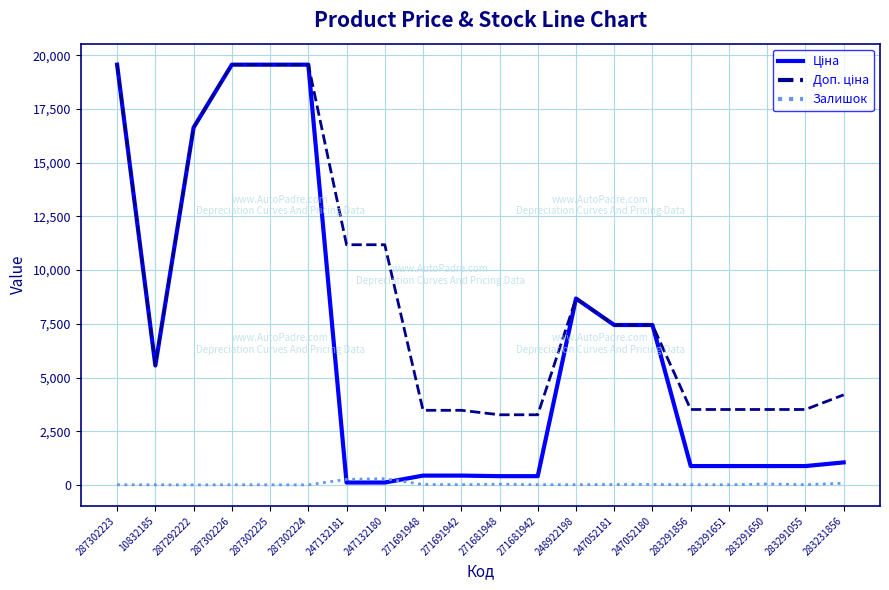

At which label does Залишок first exceed 12?

247132181